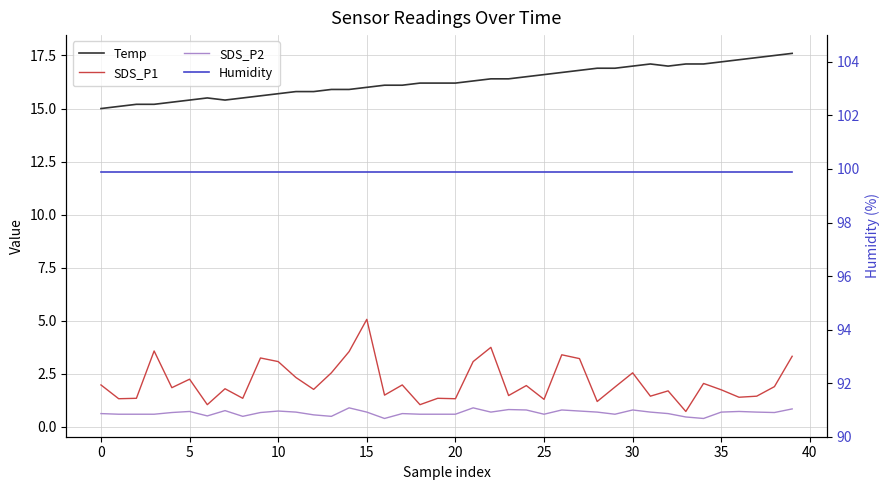

What are all the series names shown in the legend?

Temp, SDS_P1, SDS_P2, Humidity